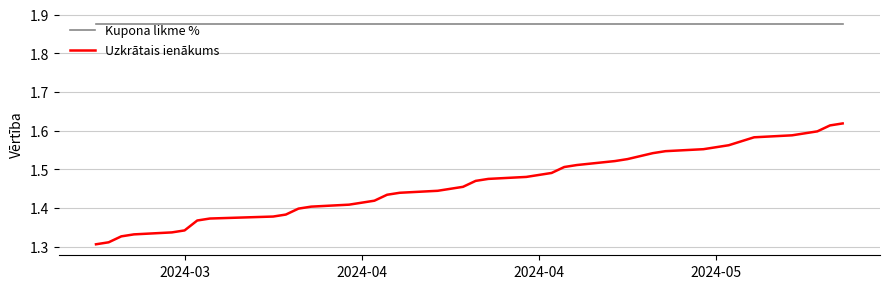

Which series has the largest total across all categories?

Kupona likme %